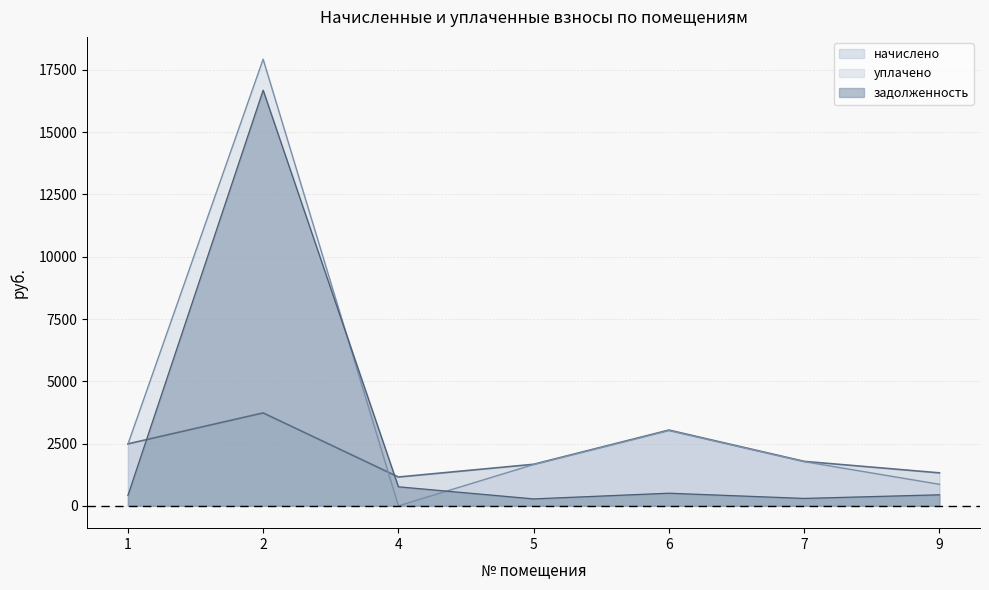

How many series are shown in this chart?

3